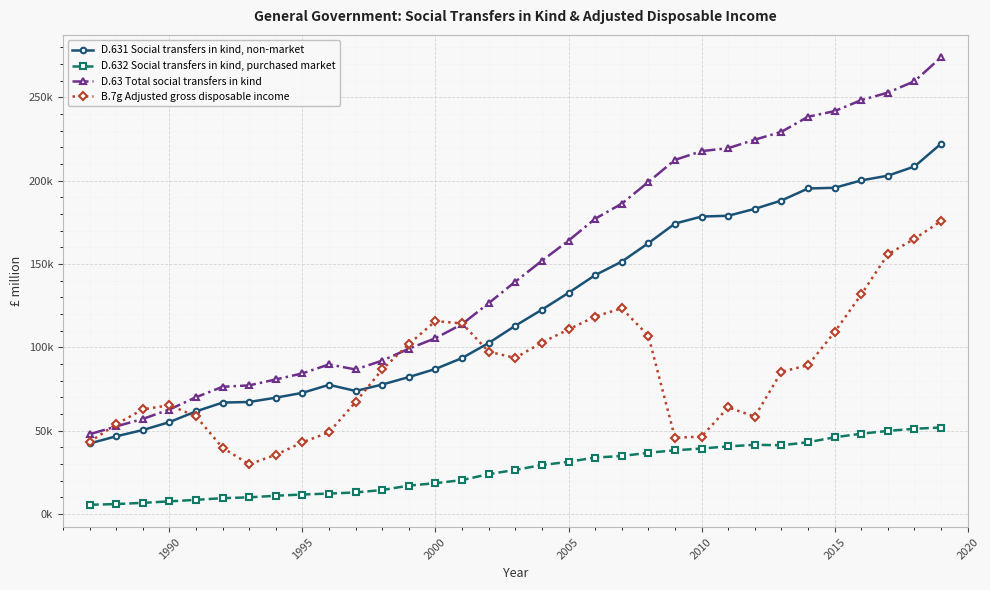

Rank the series by their average value, from highest to lowest.

D.63 Total social transfers in kind, D.631 Social transfers in kind, non-market, B.7g Adjusted gross disposable income, D.632 Social transfers in kind, purchased market